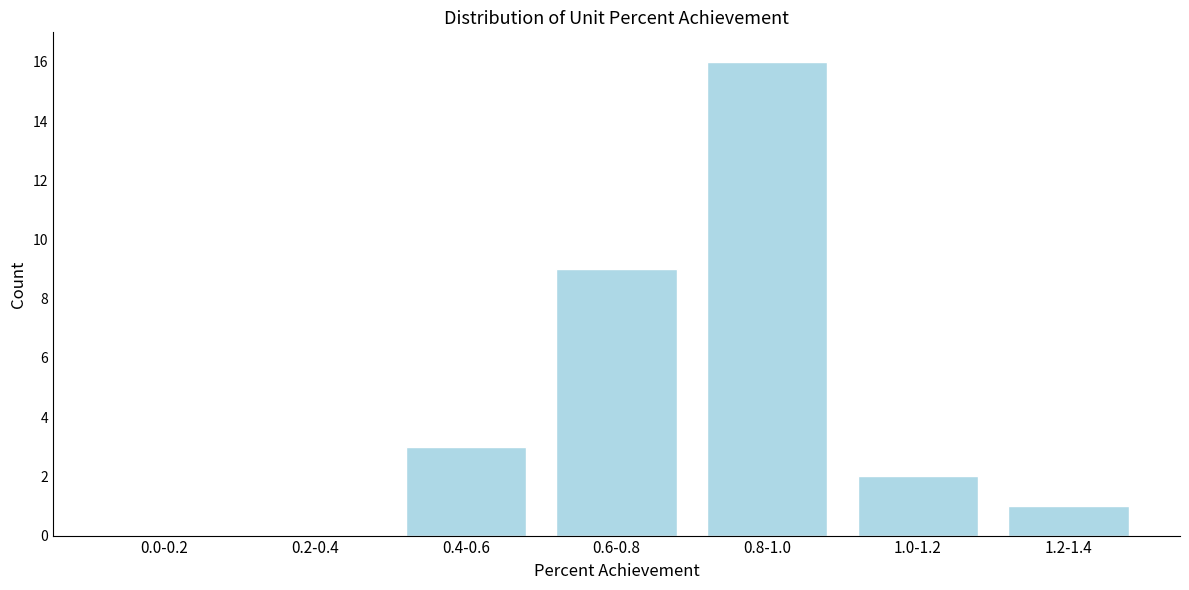

Reading left to right, transcribe all the data shown in this chart.

0.0-0.2=0	0.2-0.4=0	0.4-0.6=3	0.6-0.8=9	0.8-1.0=16	1.0-1.2=2	1.2-1.4=1